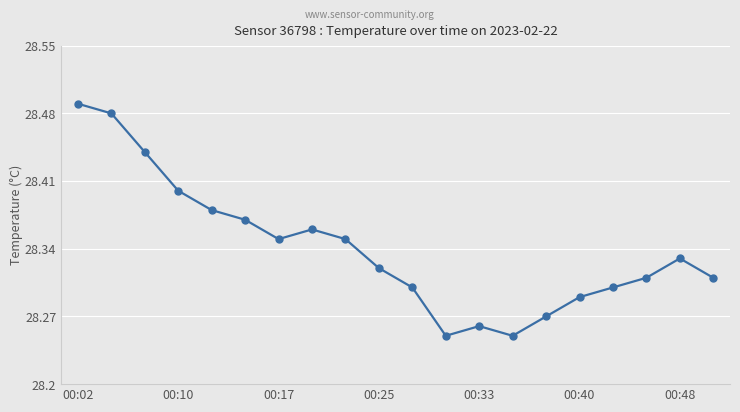

How many values are between 28 and 29?

20